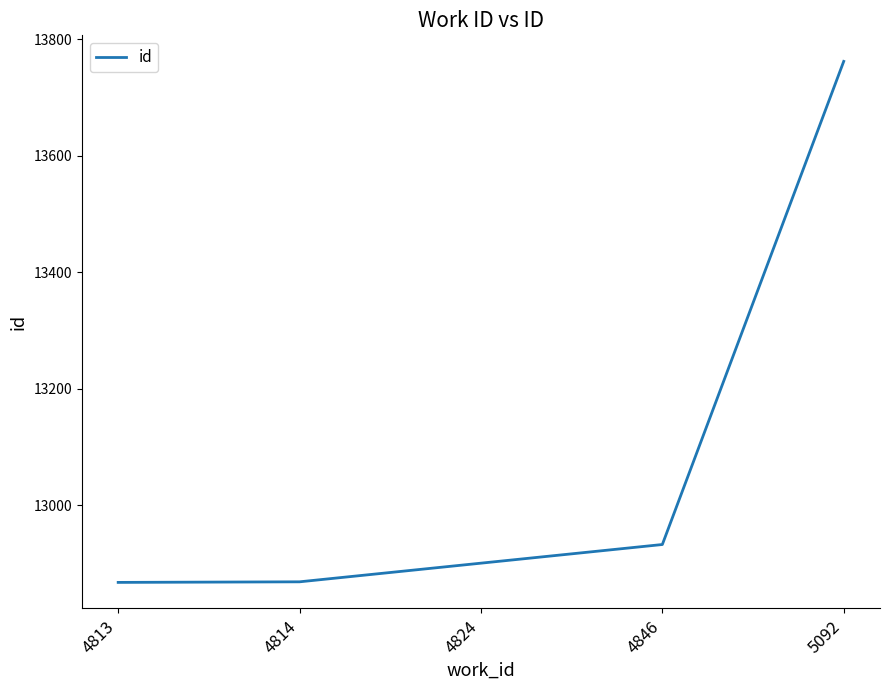

Which label corresponds to the largest value in the chart?

5092